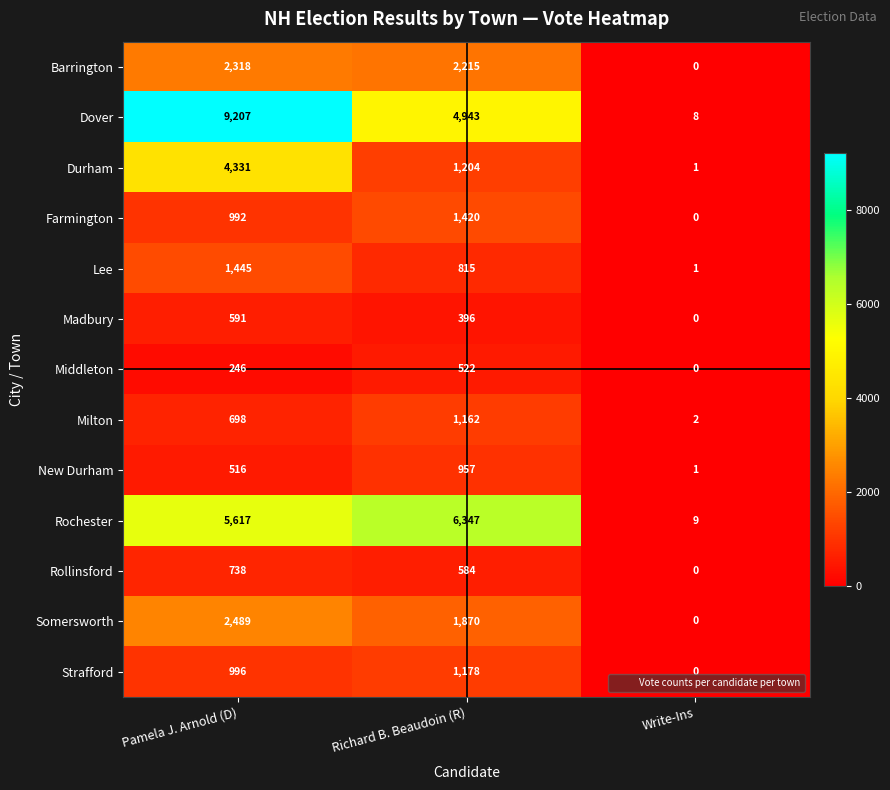

List the series in order of their peak value, lowest first.

Middleton, Madbury, Rollinsford, New Durham, Milton, Strafford, Farmington, Lee, Barrington, Somersworth, Durham, Rochester, Dover